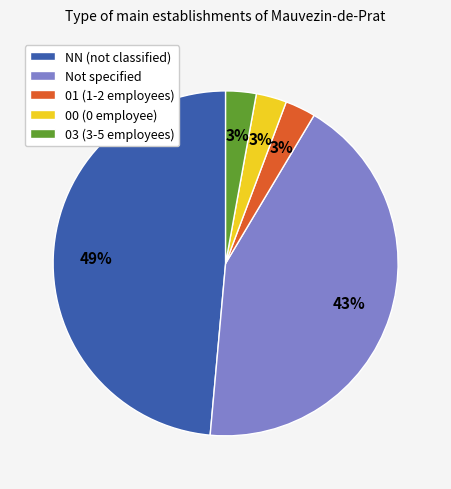

Which slice is the largest?

NN (not classified)